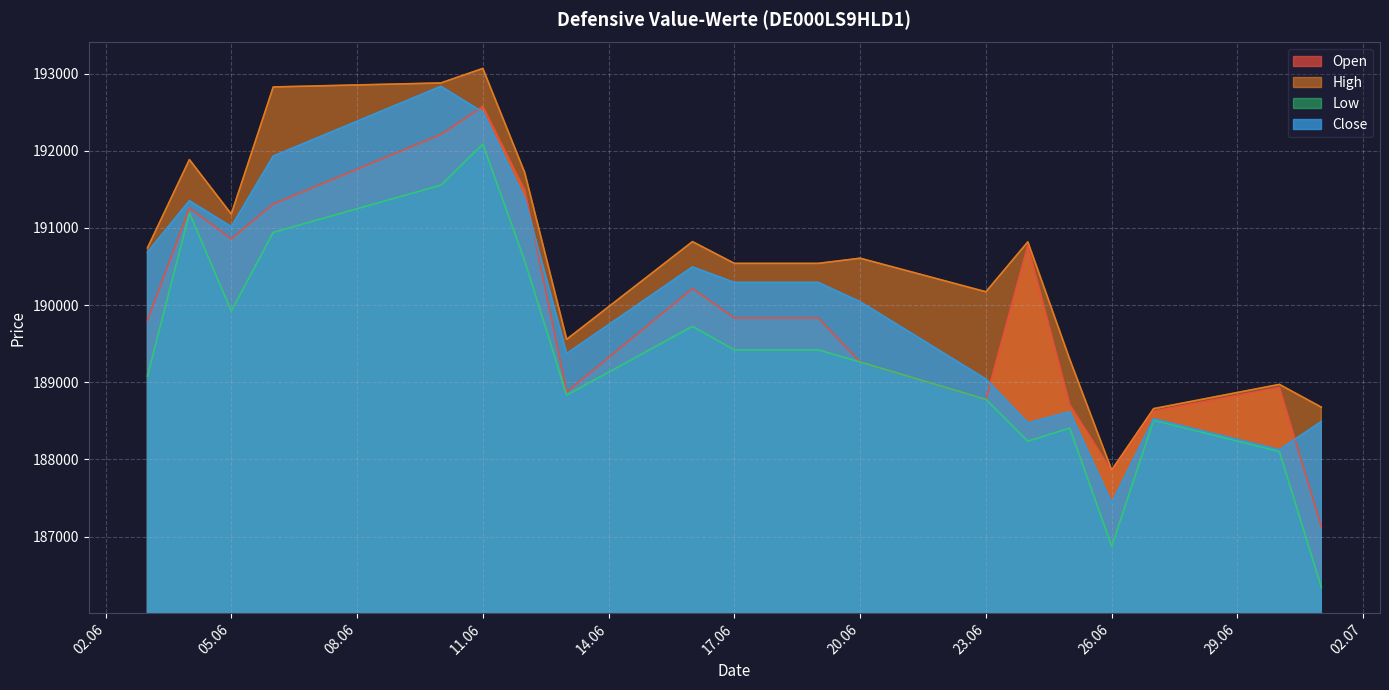

At which label does High reach its peak?

11.06